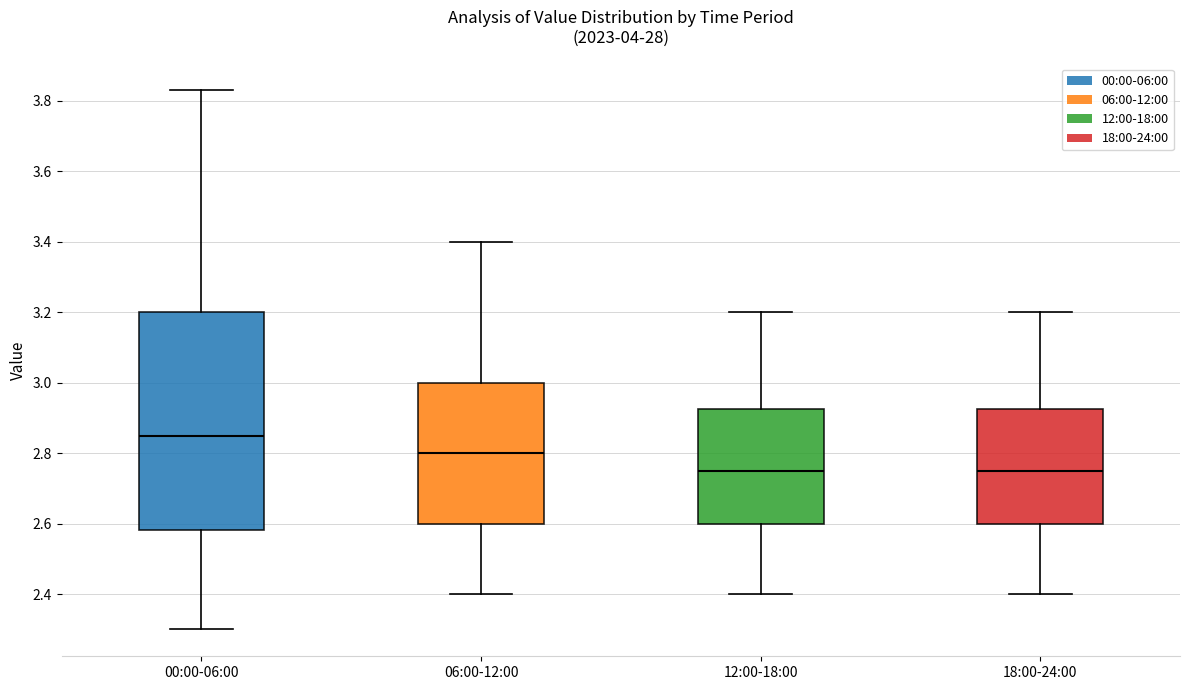

Which box is the tallest, from its lower edge to its upper edge?

00:00-06:00